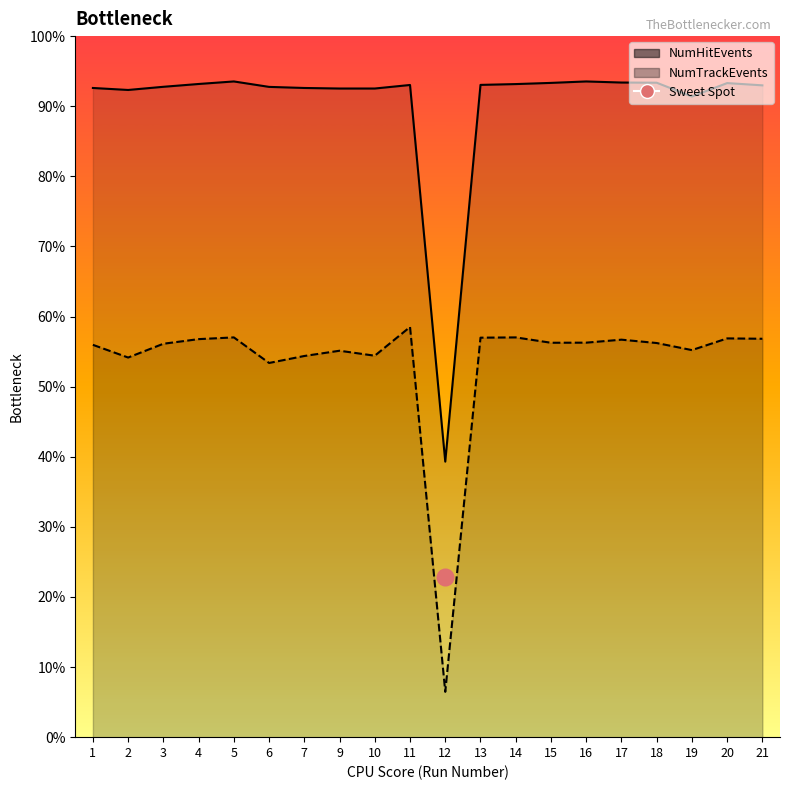

Between 15 and 2, which is larger?

15